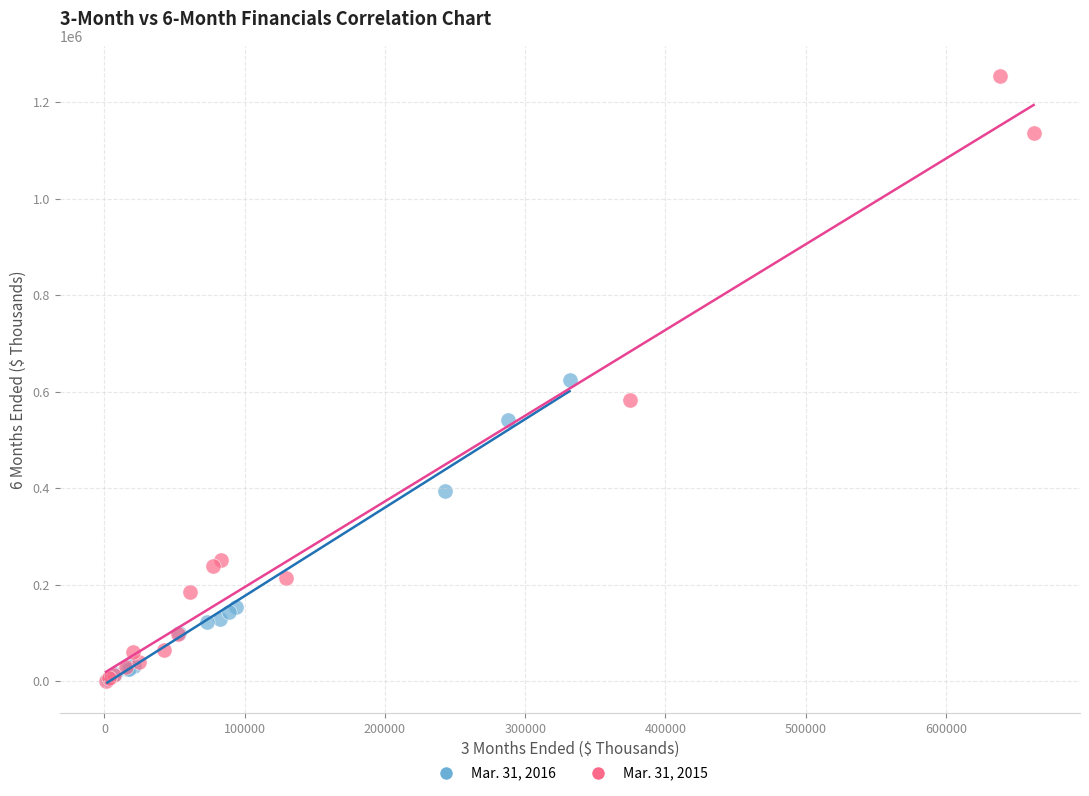

Which series contains the highest Y value?

Mar. 31, 2015